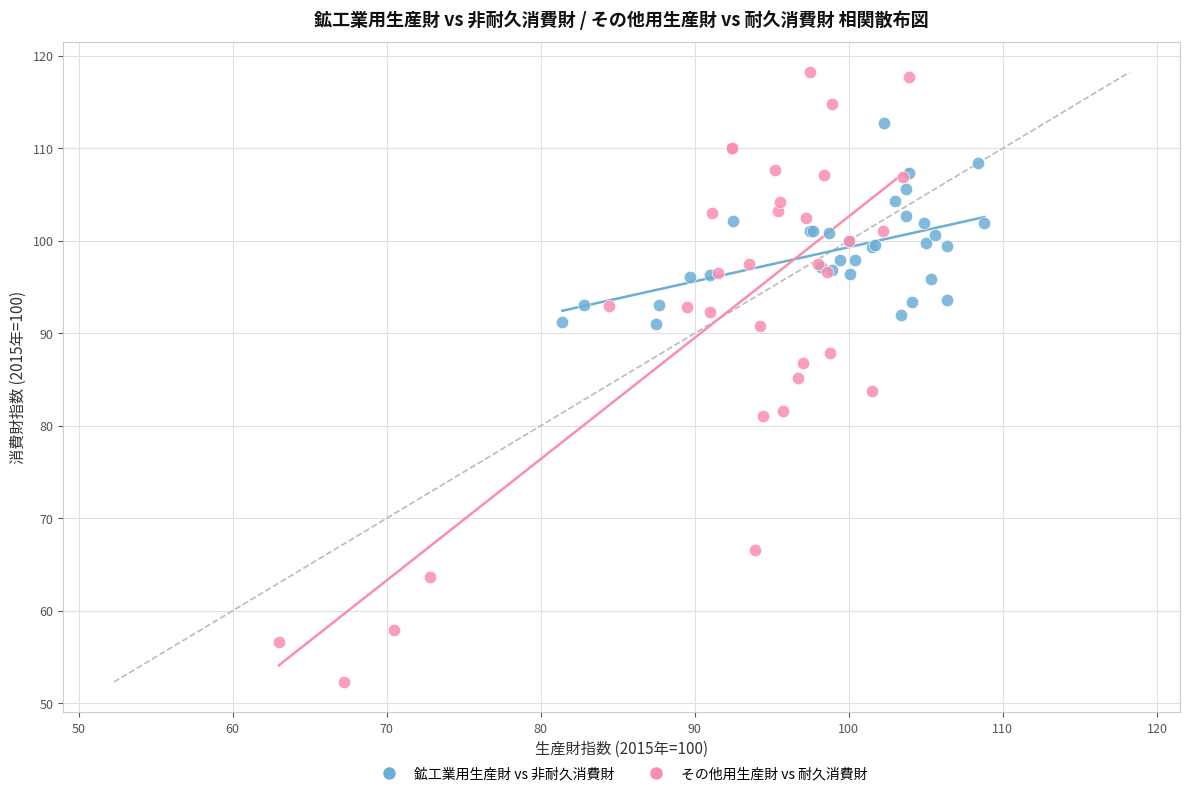

Which series reaches the maximum Y coordinate?

その他用生産財 vs 耐久消費財